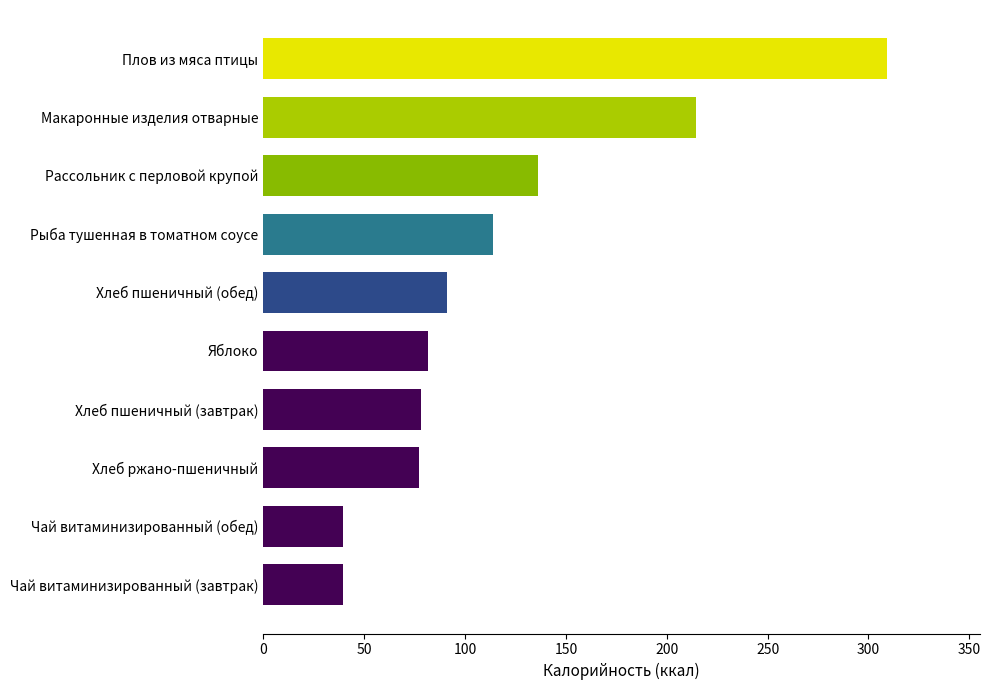

What is the maximum value shown in the chart?

309.0